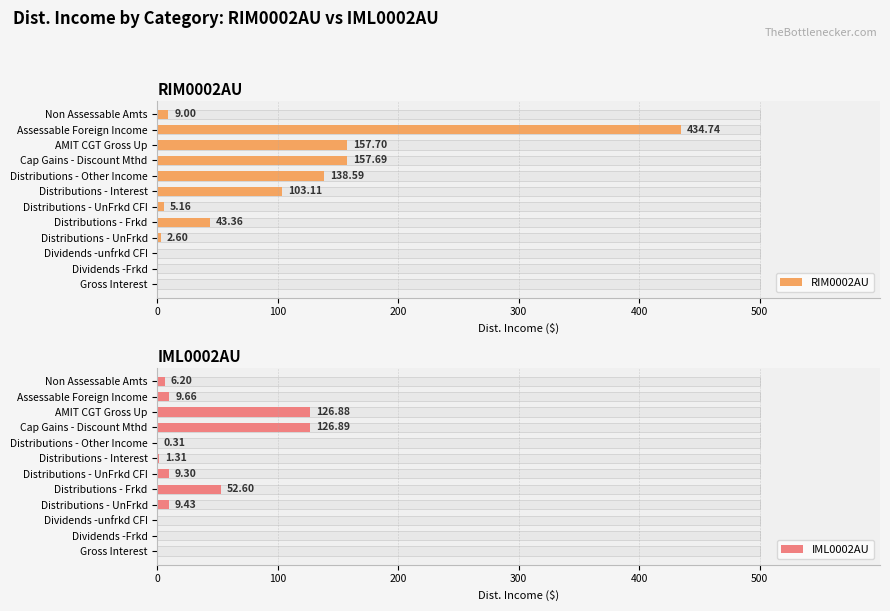

Count the number of categories in the chart.

12